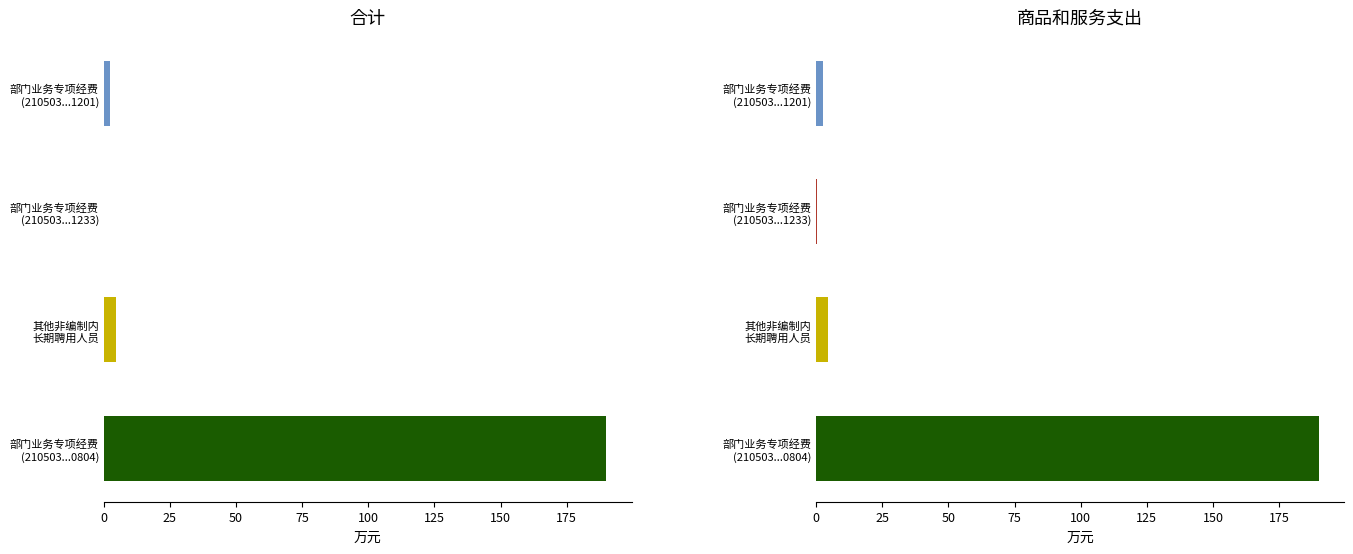

Reading right to left, extract all data points from this chart.

合计: 190.0	4.4	0.2	2.5
商品和服务支出: 190.0	4.4	0.2	2.5